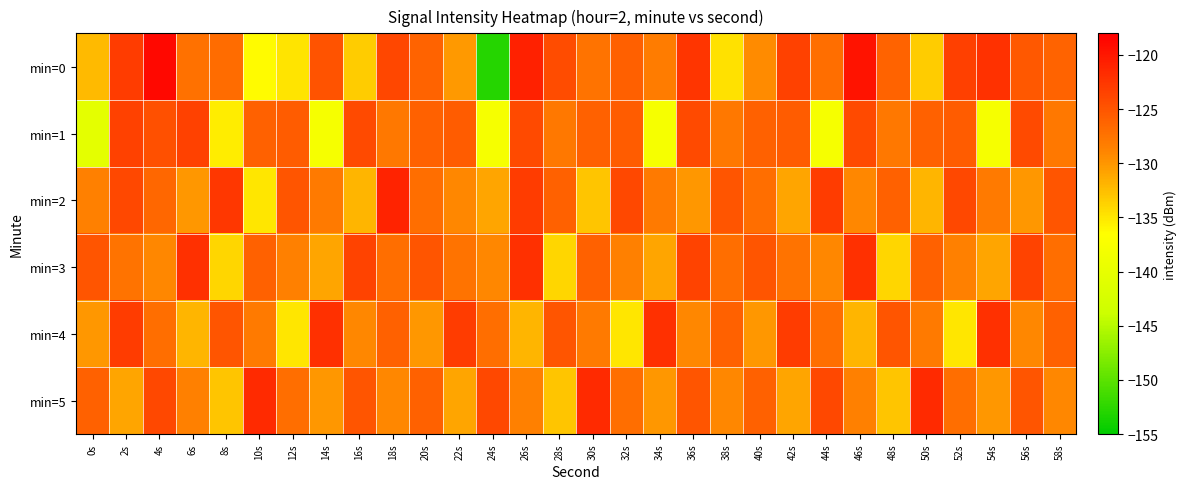

What is the difference between the highest and lowest values at 36s?

7.6